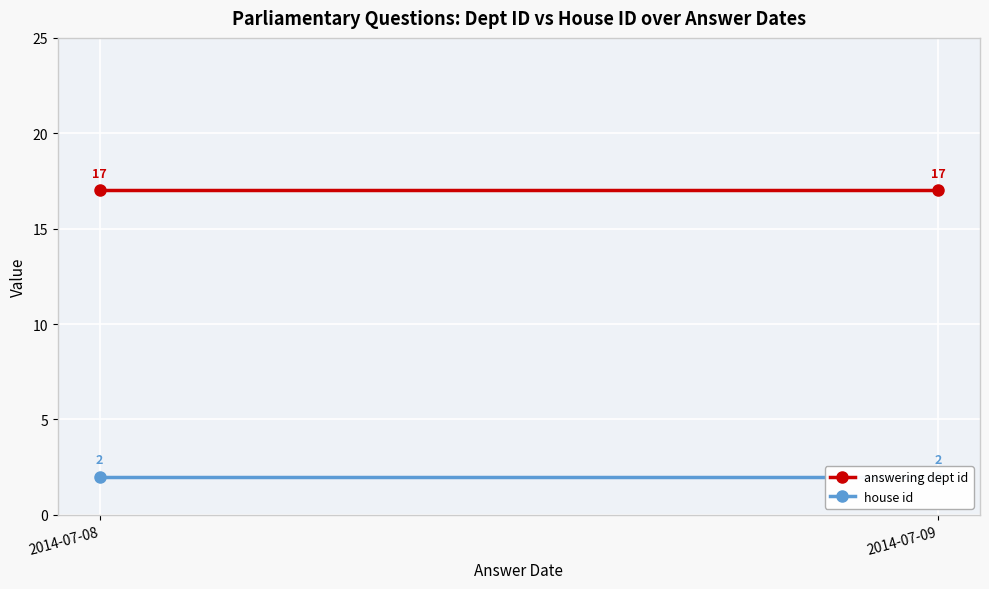

Which category has the highest value in the house id series?

2014-07-08